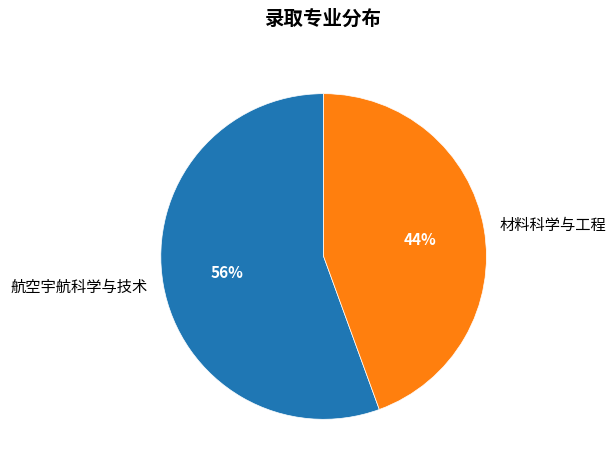

Which category has the smallest portion of the pie?

材料科学与工程